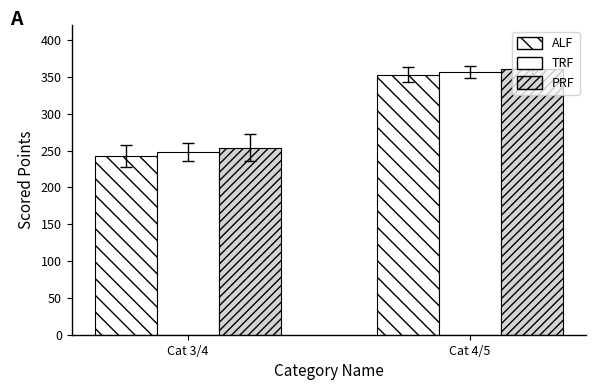

At how many categories does at least one series exceed 345?

1